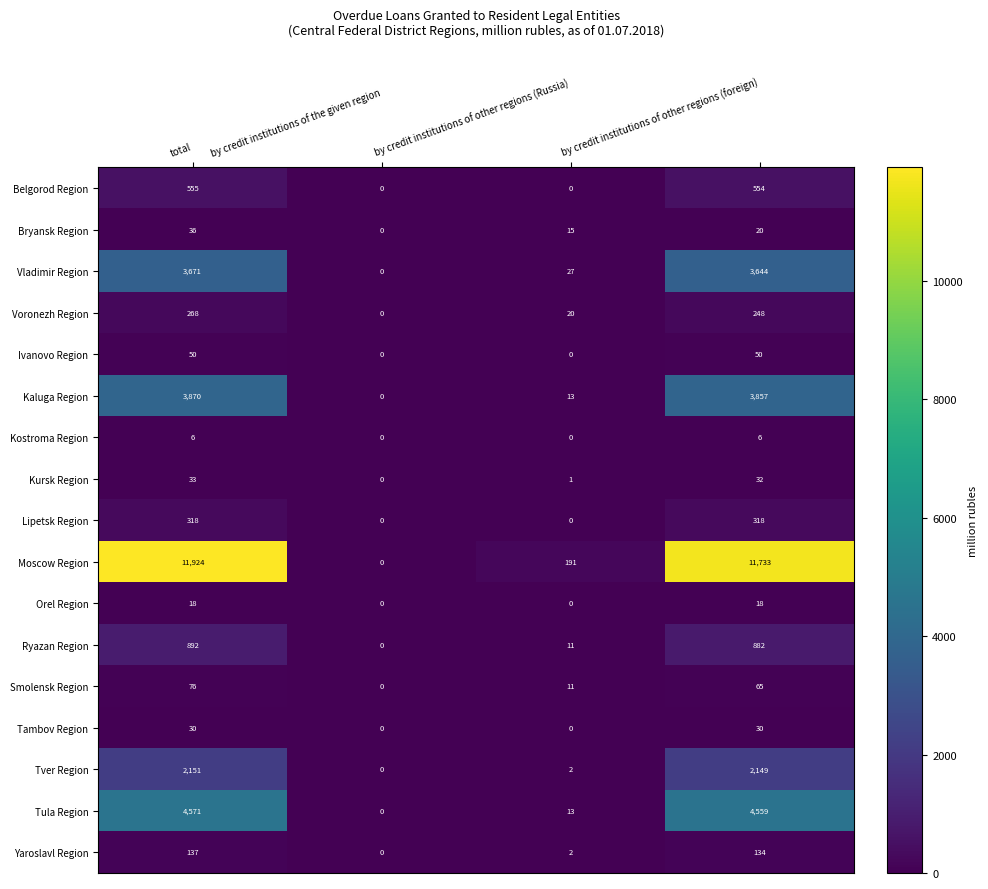

What is the sum of the Bryansk Region values at by credit institutions of other regions (foreign) and total?

56